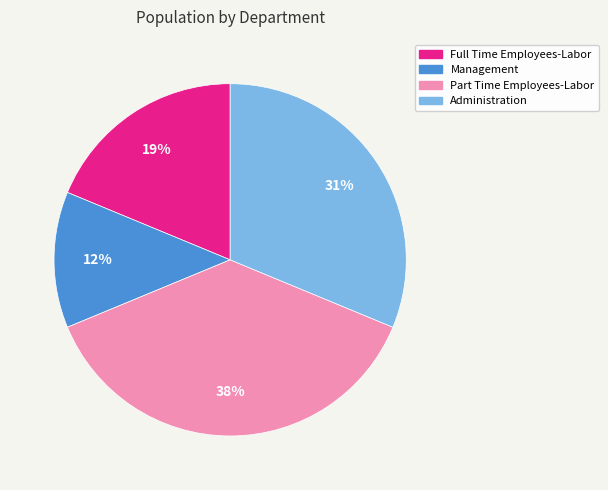

What is the ratio of the value at Management to the value at Administration?

0.4